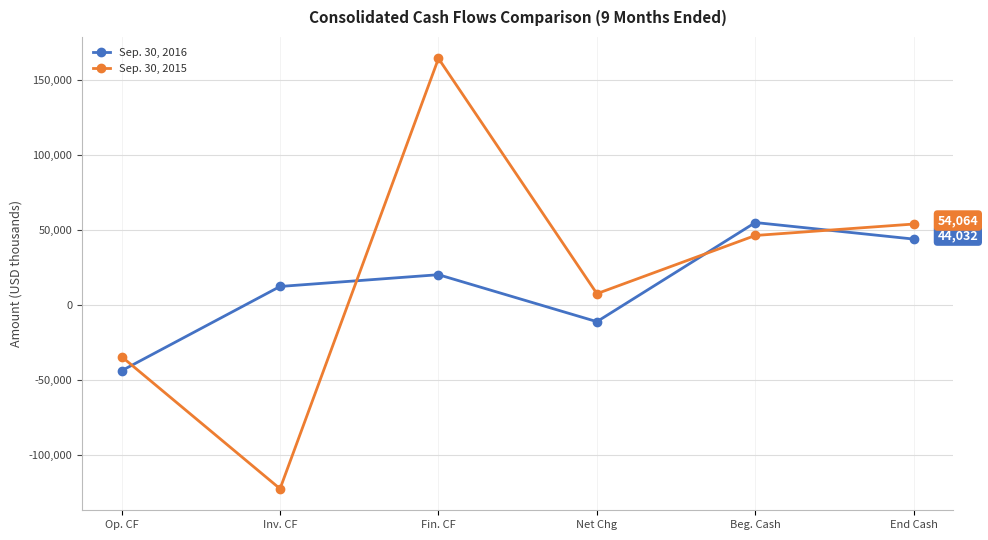

Which series changed the most between Inv. CF and Fin. CF?

Sep. 30, 2015